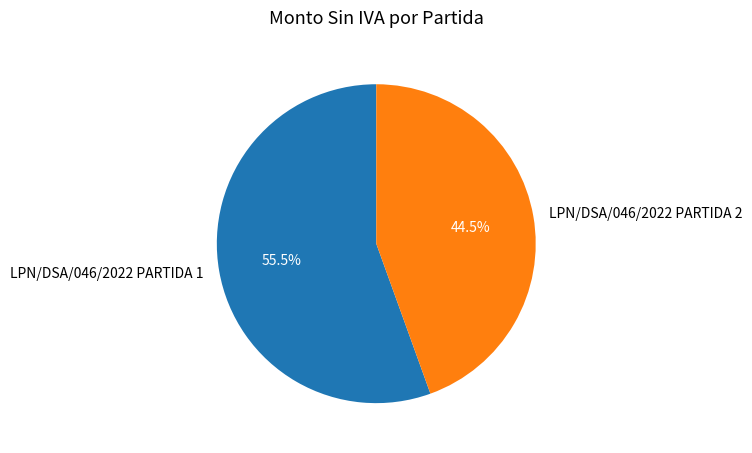

Which category has the smallest portion of the pie?

LPN/DSA/046/2022 PARTIDA 2